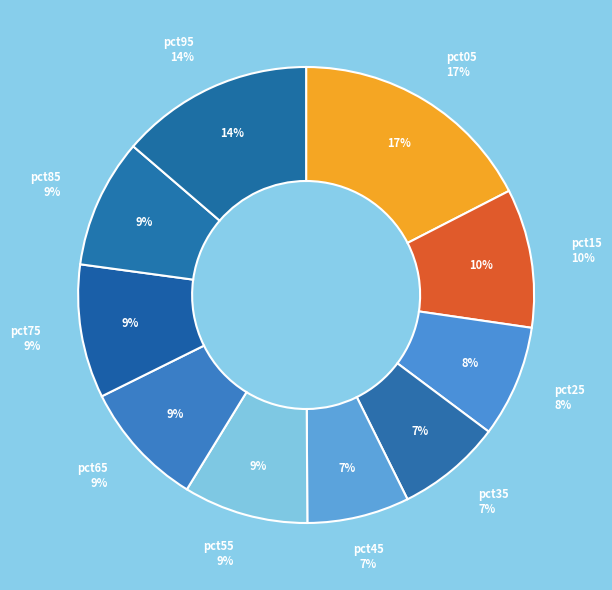

Which has a higher value, pct35 or pct15?

pct15